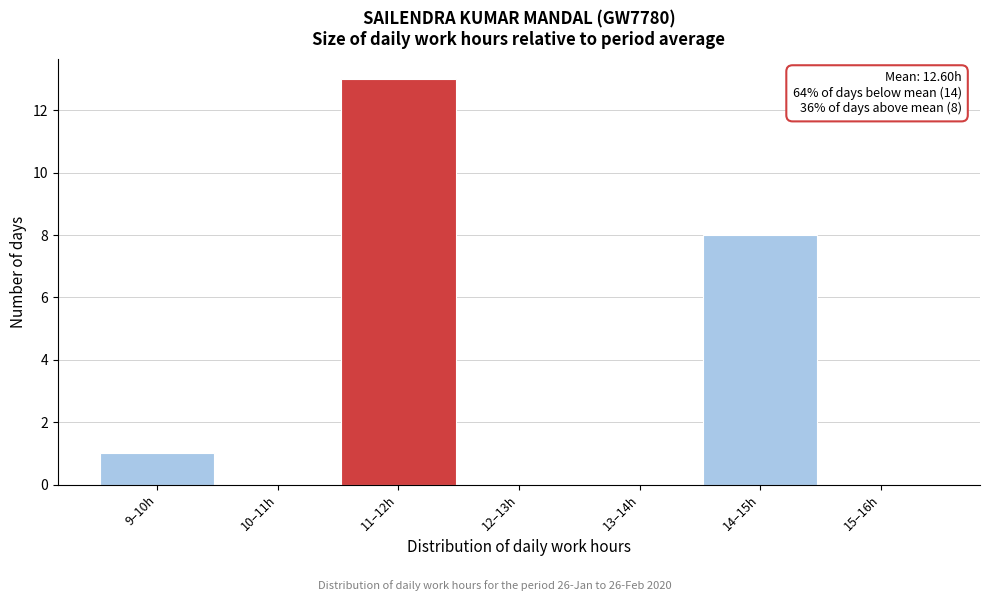

Reading left to right, extract all data points from this chart.

9–10h=1	10–11h=0	11–12h=13	12–13h=0	13–14h=0	14–15h=8	15–16h=0